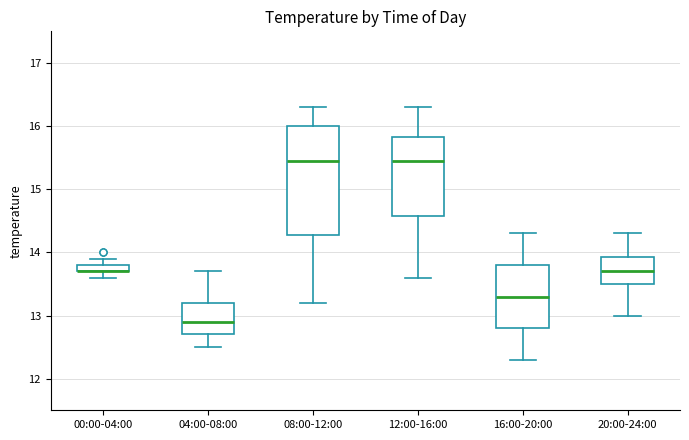

Where is the upper edge of the box for 04:00-08:00 on the y-axis? The values are not printed on the chart, so give them approximately, as read against the axis.

13.2